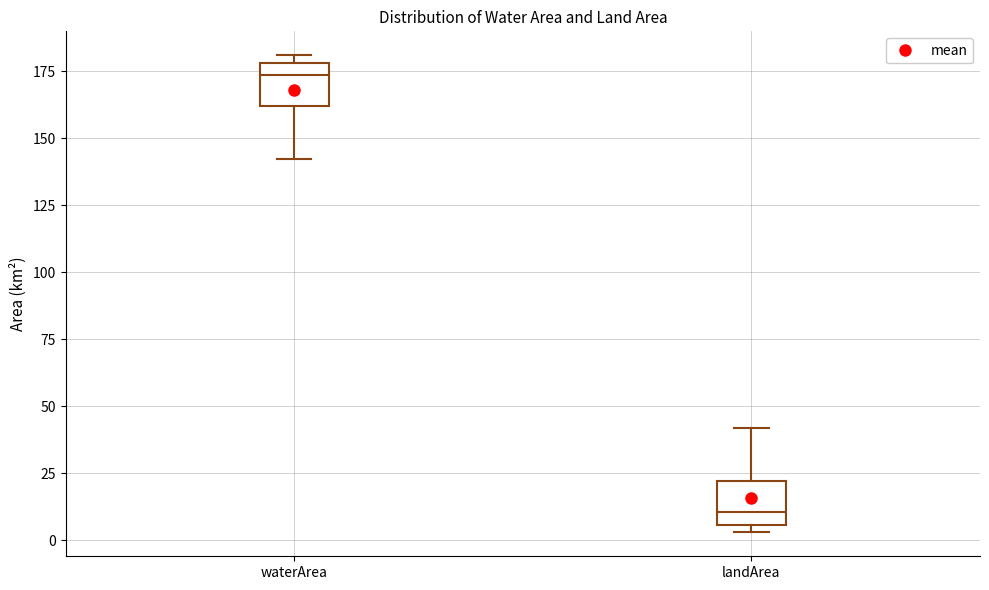

Which box has the highest median line?

waterArea